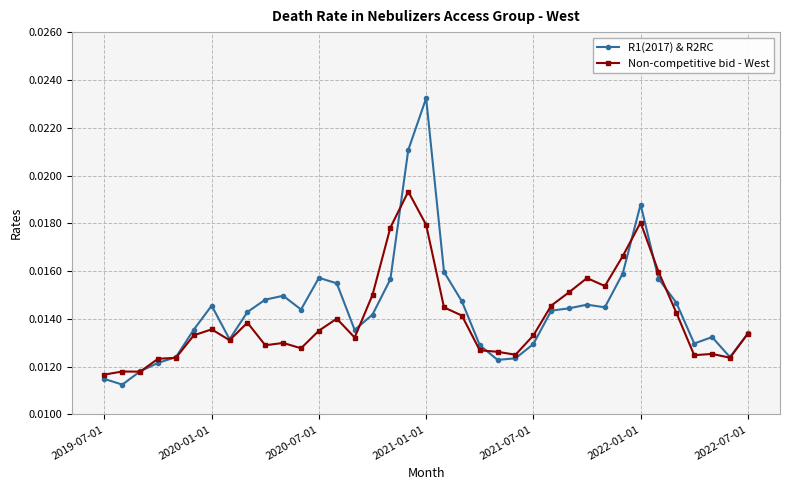

Which series has the widest spread of values?

R1(2017) & R2RC